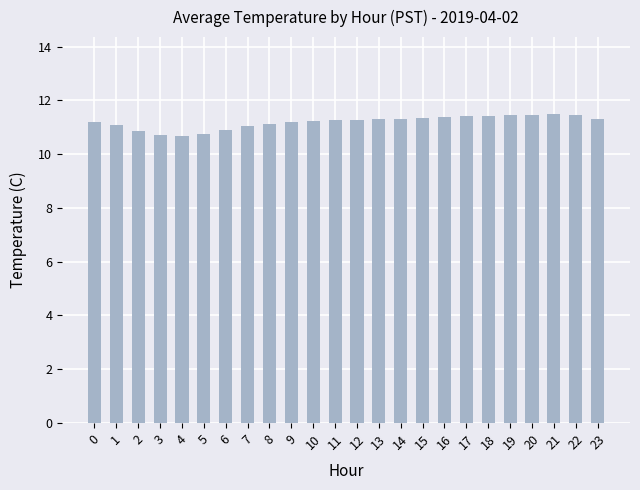

What is the maximum value shown in the chart?

11.5